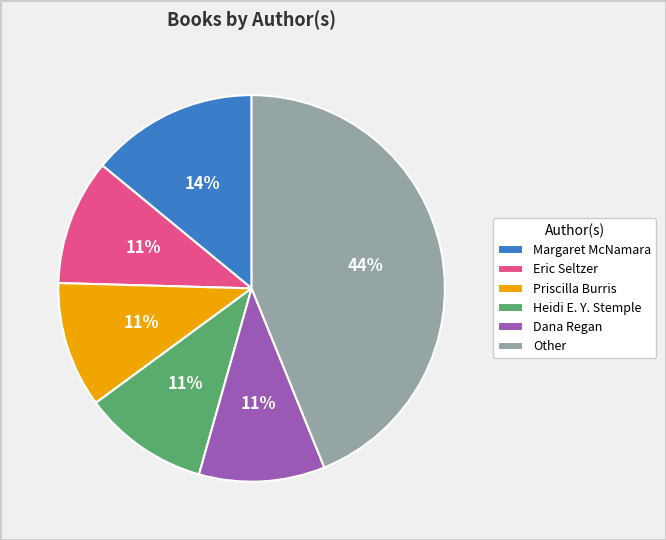

To the nearest percent, what percentage of the pie is Margaret McNamara?

14%